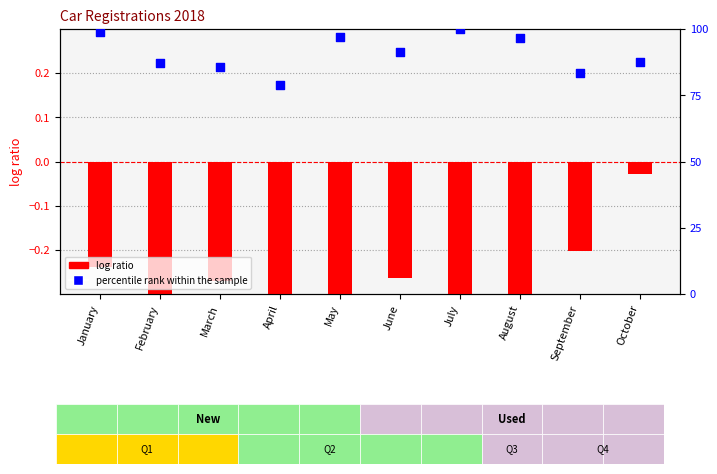

Is the value of log ratio at August greater than the value of percentile rank within the sample at March?

No